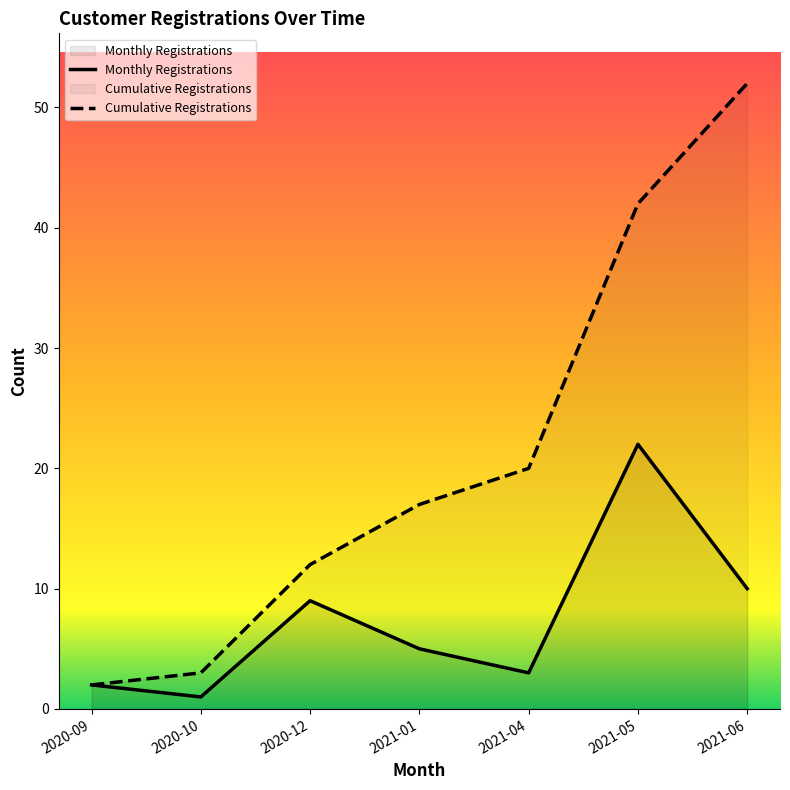

Which series has the largest total across all categories?

Cumulative Registrations